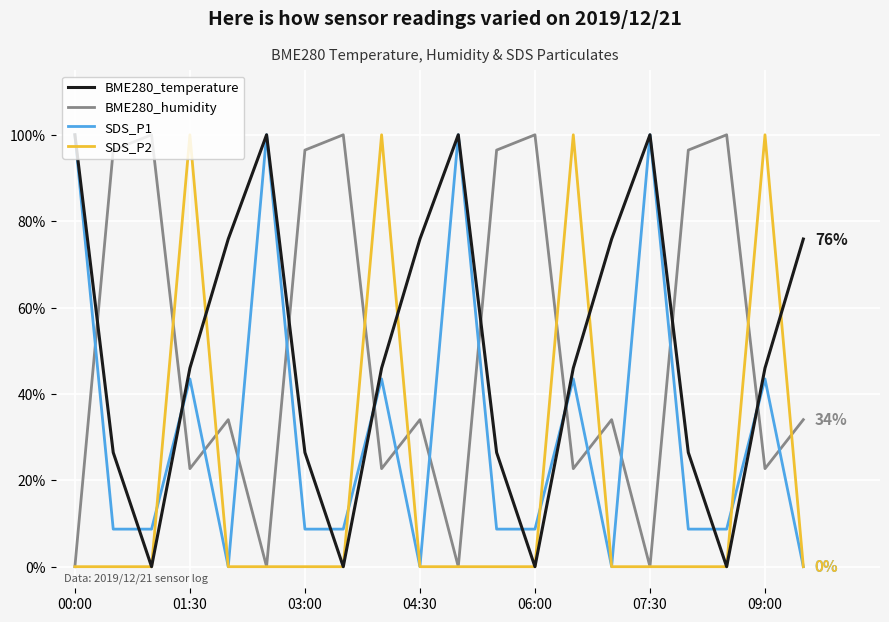

Which series ends up on top after the final intersection of BME280_humidity and SDS_P1?

BME280_humidity